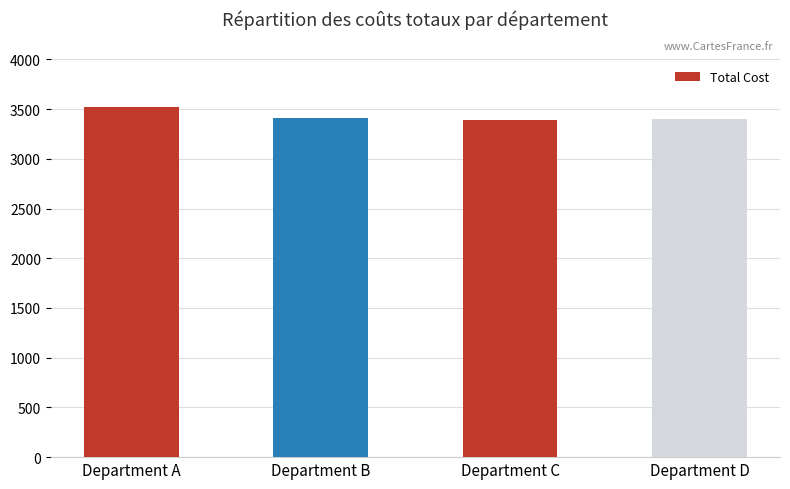

The chart shows a value of 1269.9 at Department C. True or false?

False